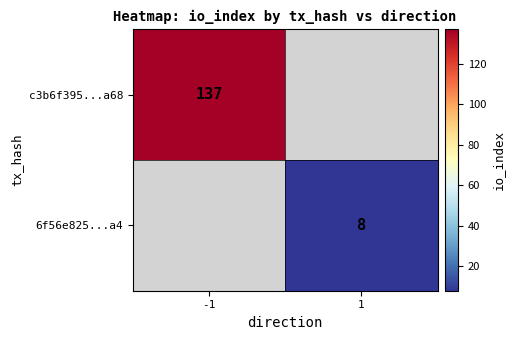

Is the value of c3b6f395...a68 at -1 greater than the value of 6f56e825...a4 at 1?

Yes